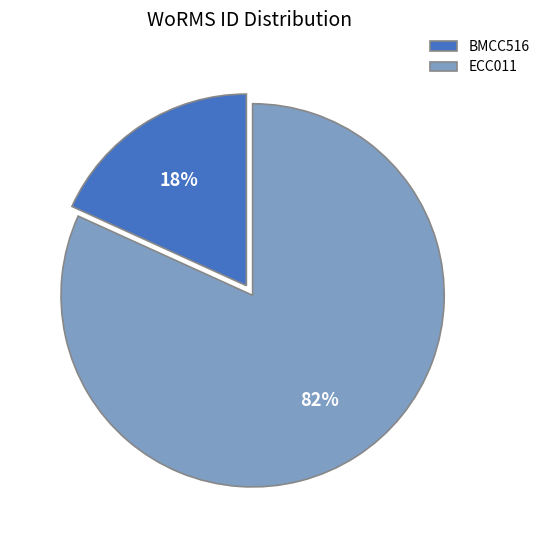

Rank the categories by value from highest to lowest.

ECC011, BMCC516